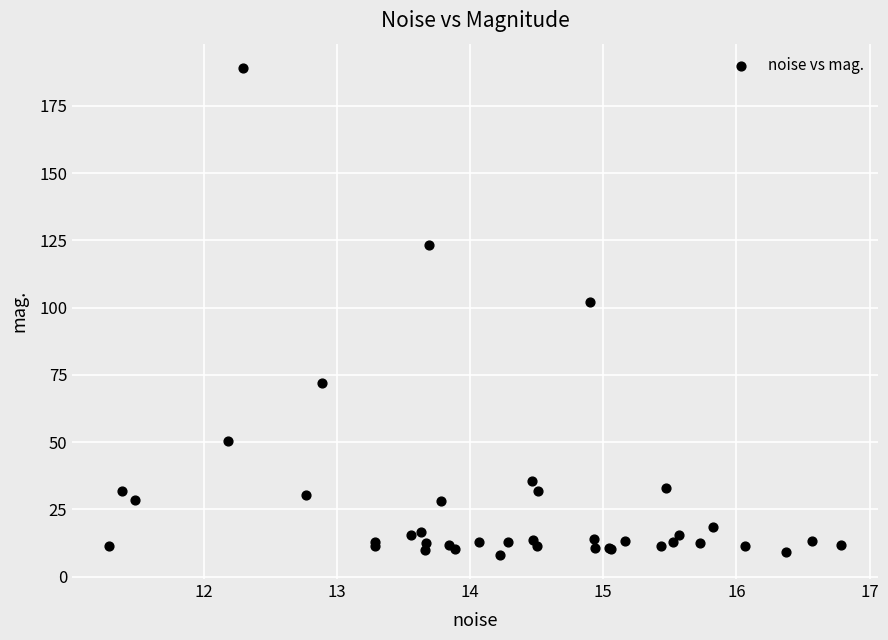

What Y value in the scatter plot is closest to 98?

102.0